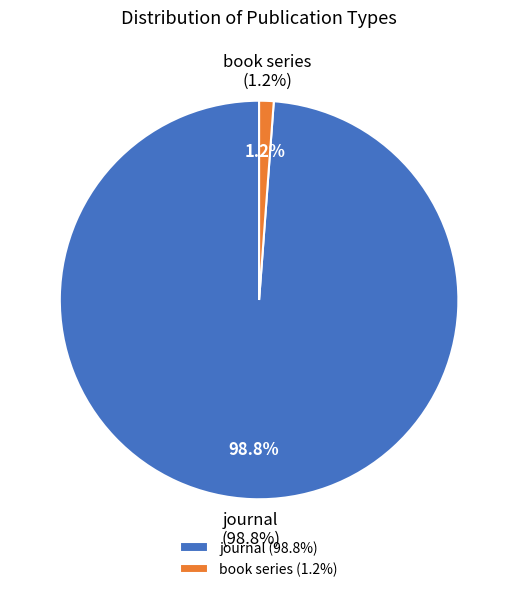

How many slices are in this pie chart?

2